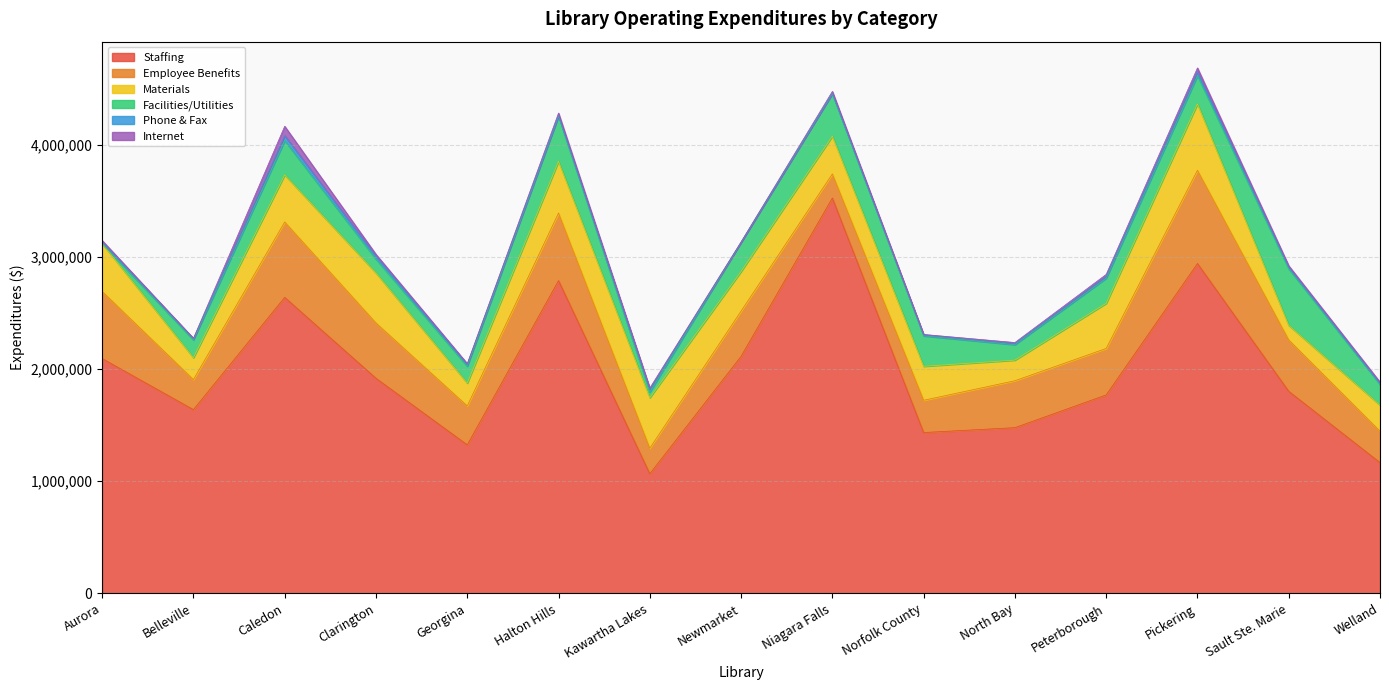

True or false: Materials has more than 1 points higher than both neighbors.

True